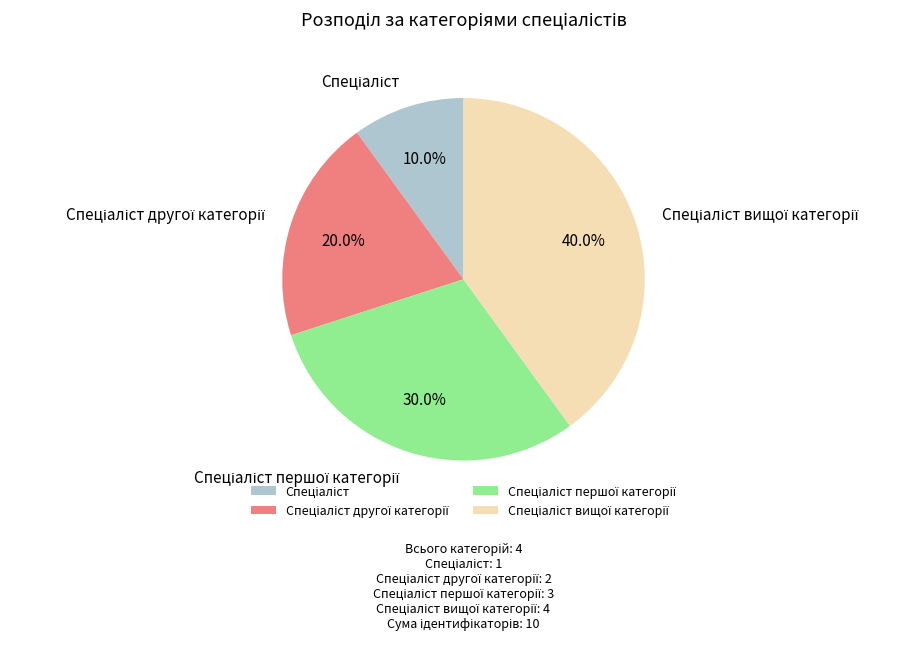

Is there a majority slice in this chart?

No